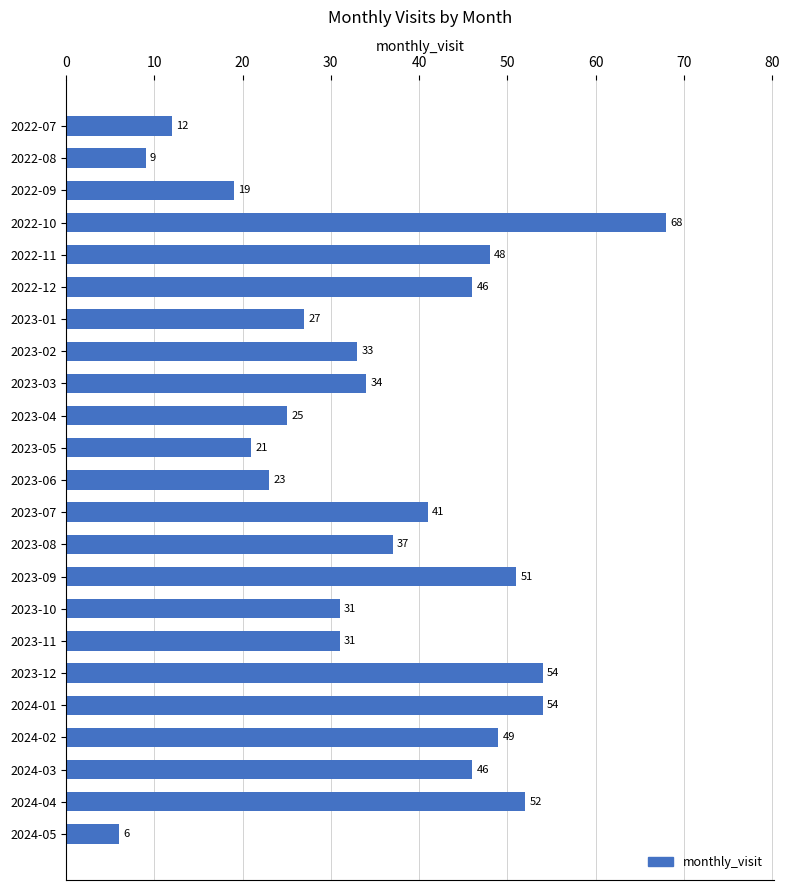

What is the difference between the maximum and second lowest values?

59